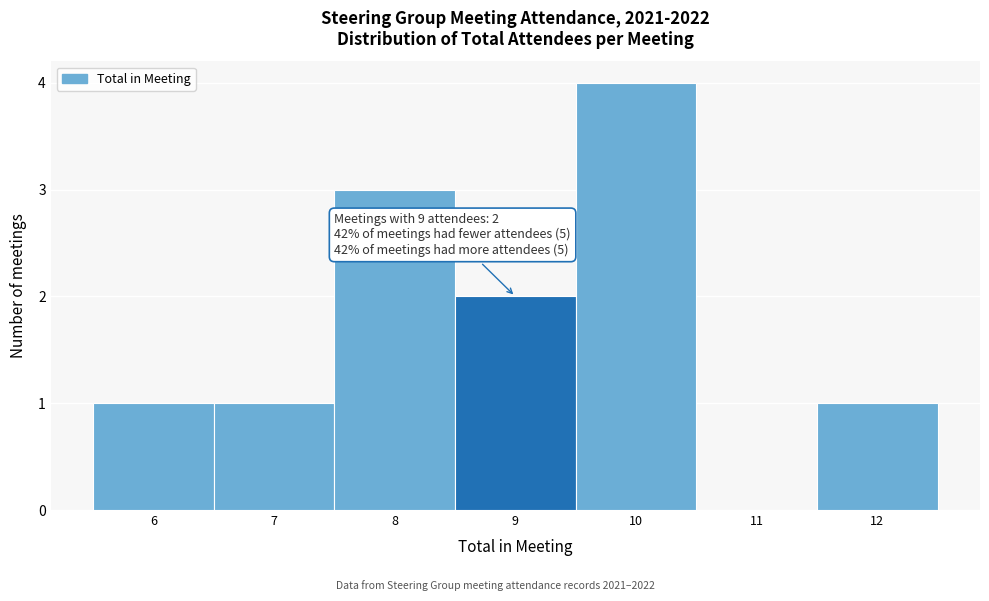

Which range on the x-axis has the tallest bar?

9.5 to 10.5